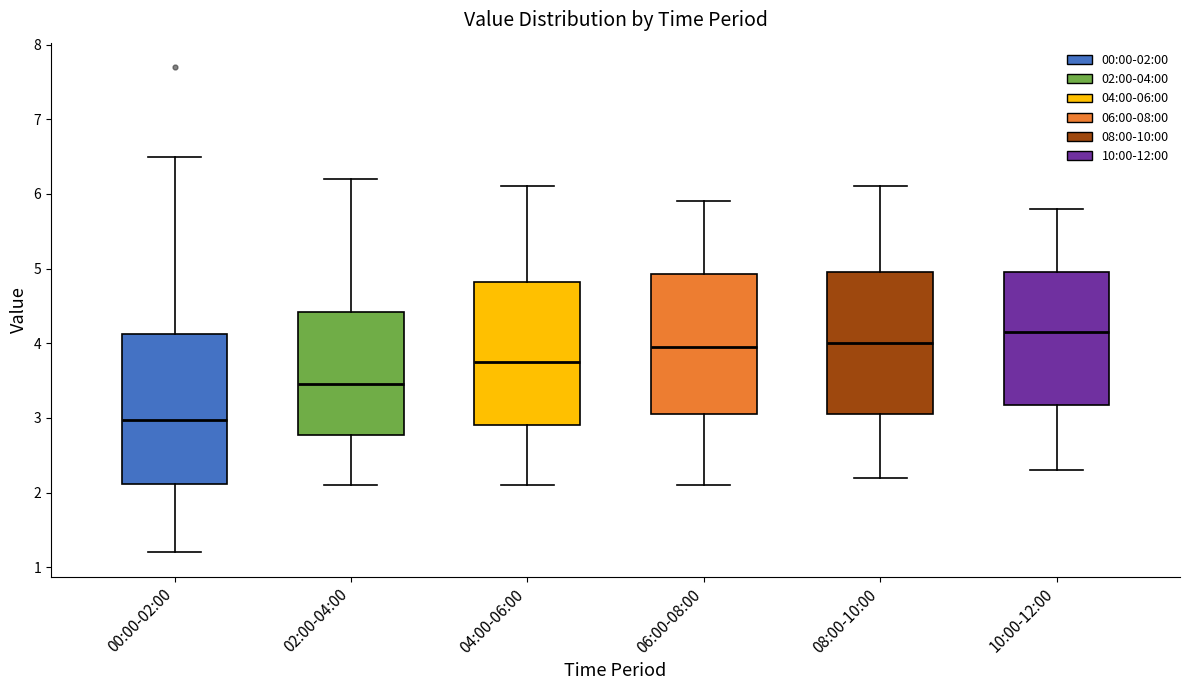

Reading left to right, transcribe this box plot: for each box, give where its median line is, the range the box spans, and where its two whiskers end, as read against the y-axis. The values are not printed on the chart, so give them approximately, as read against the axis.

00:00-02:00: median 3.0, box 2.1 to 4.1, whiskers 1.2 to 6.5
02:00-04:00: median 3.5, box 2.8 to 4.4, whiskers 2.1 to 6.2
04:00-06:00: median 3.8, box 2.9 to 4.8, whiskers 2.1 to 6.1
06:00-08:00: median 4.0, box 3.1 to 4.9, whiskers 2.1 to 5.9
08:00-10:00: median 4.0, box 3.1 to 5.0, whiskers 2.2 to 6.1
10:00-12:00: median 4.2, box 3.2 to 5.0, whiskers 2.3 to 5.8